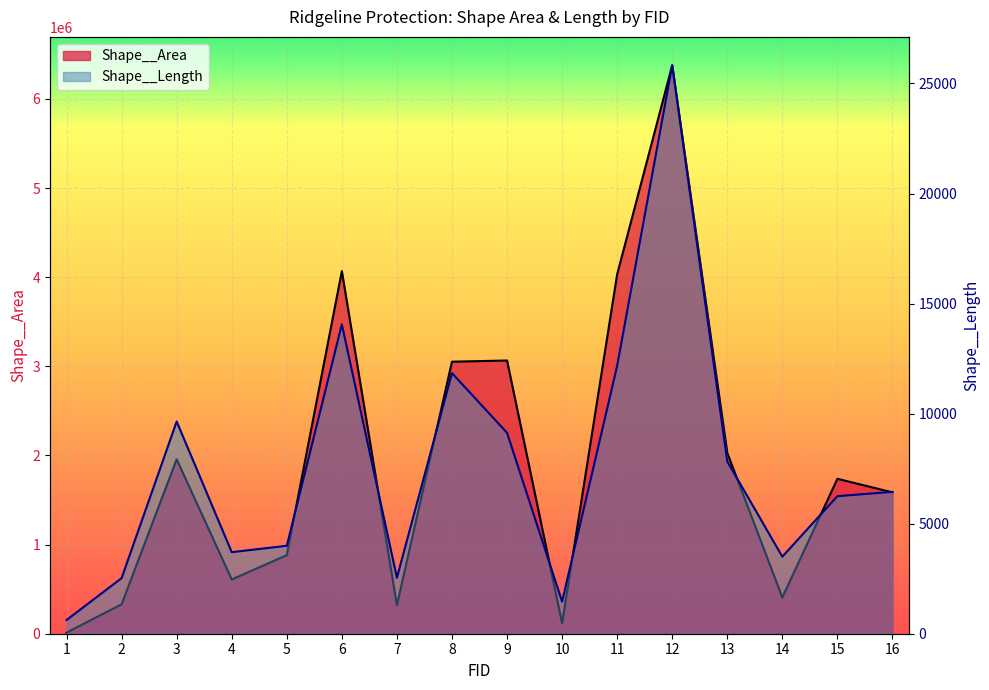

The Shape__Area series shows 168792.0 at 7. True or false?

False